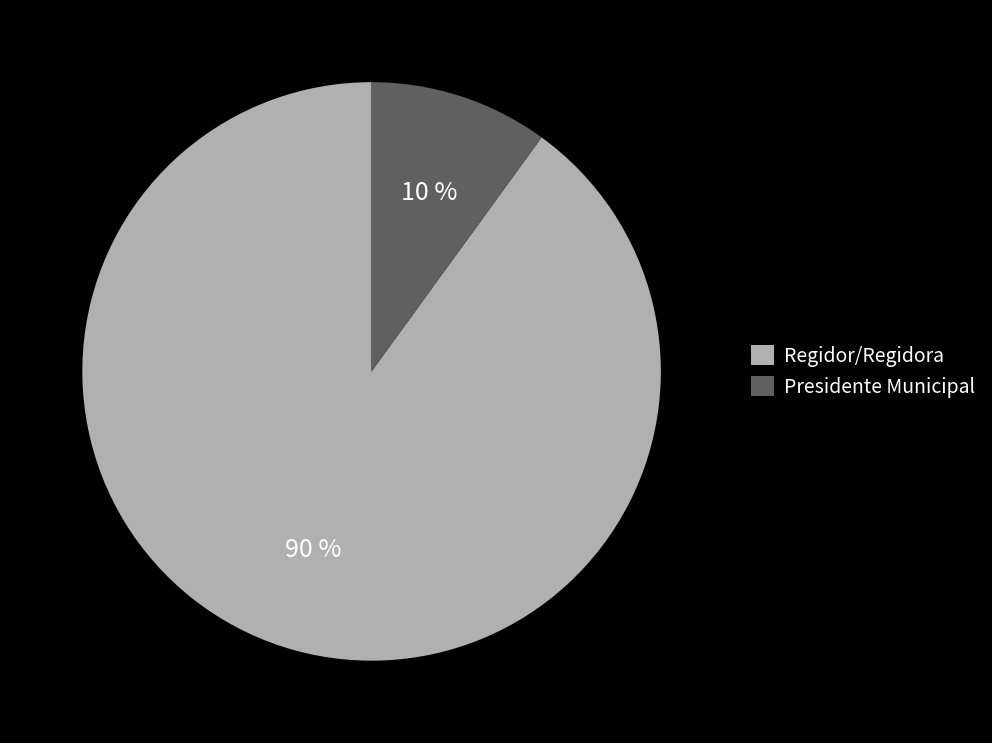

What is the ratio of the value at Regidor/Regidora to the value at Presidente Municipal?

9.0